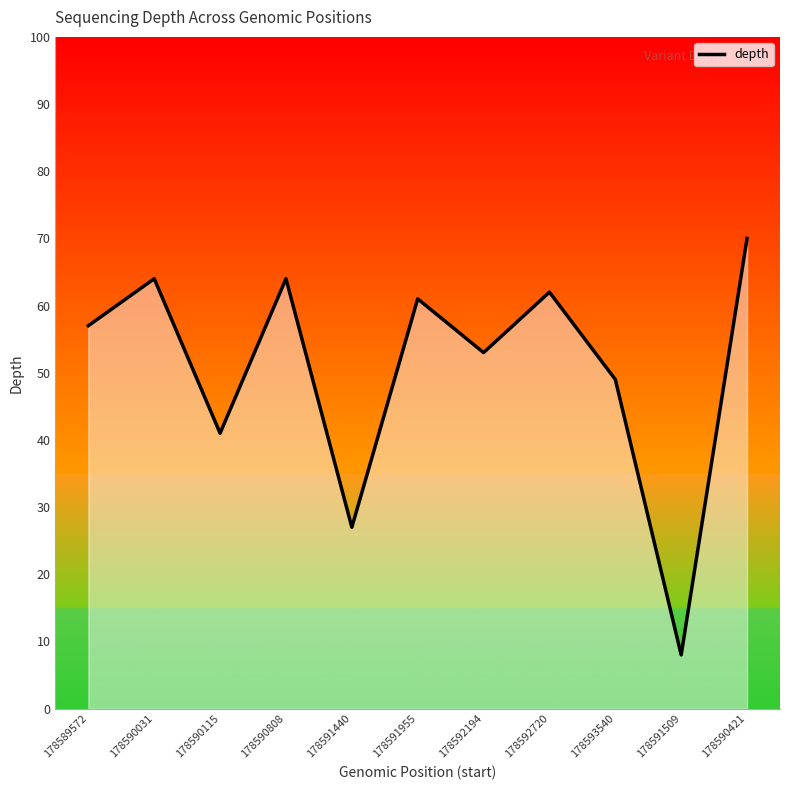

What is the change in value from 178591440 to 178591955?

+34